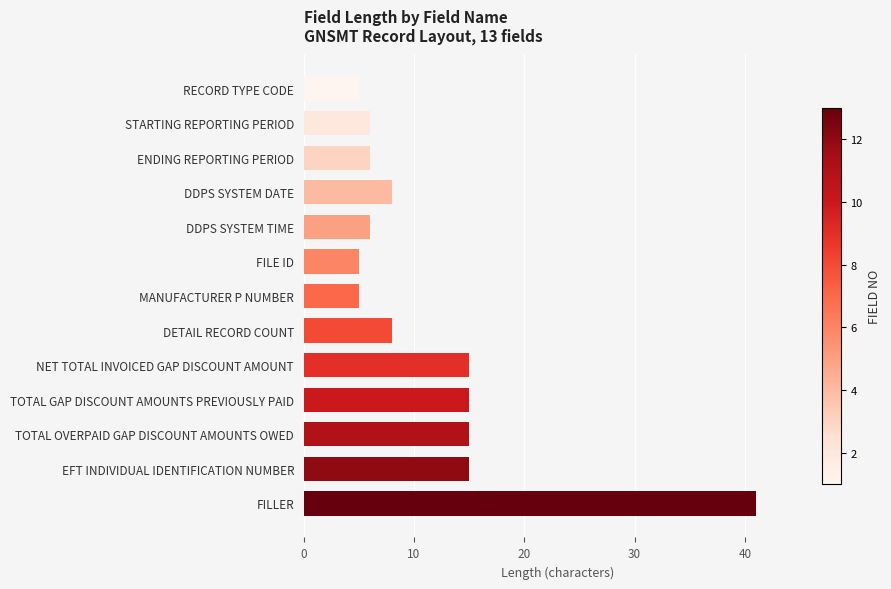

Are the bars grouped side by side (vs. stacked)?

No